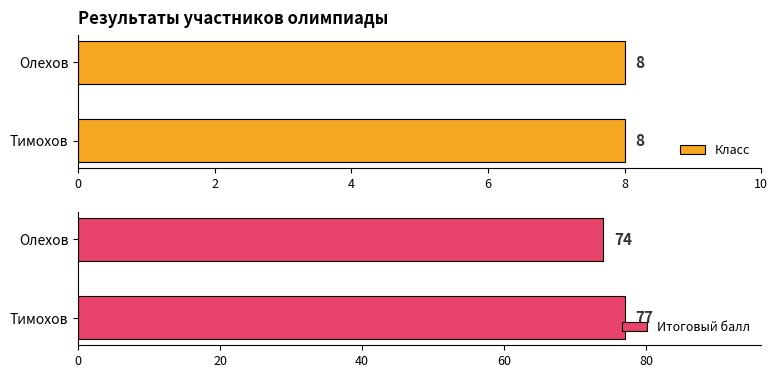

Rank the categories by Итоговый балл value from lowest to highest.

Олехов, Тимохов